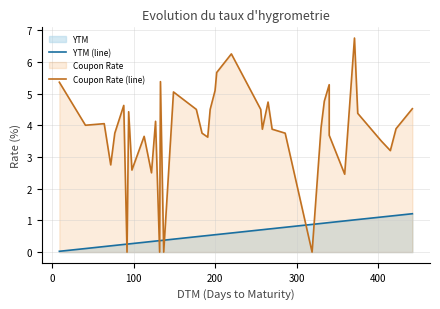

How many lines are shown in the chart?

2